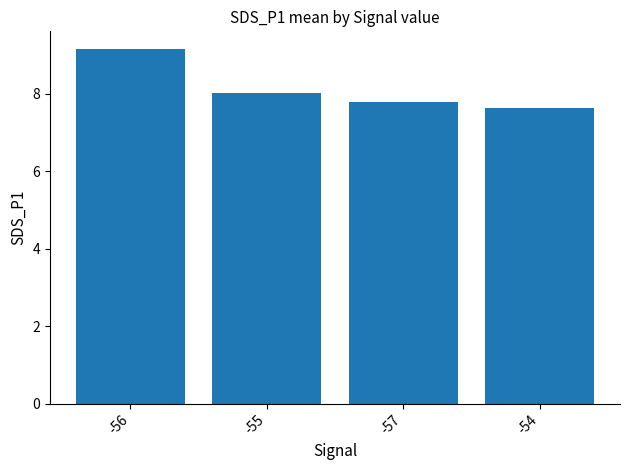

List the labels in order of value, smallest first.

-54, -57, -55, -56